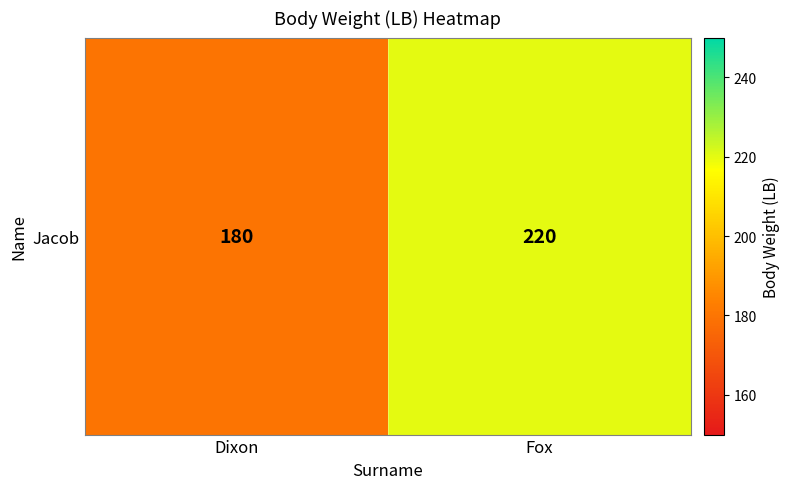

What value does the data have at Dixon, to the nearest 10?

180